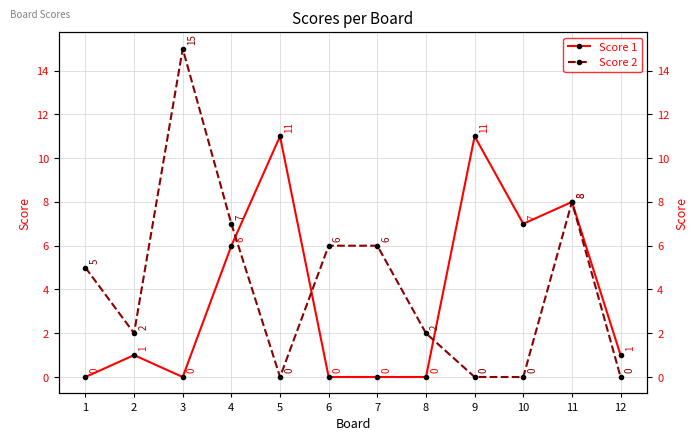

Is it true that Score 2 equals 7 at 1?

False